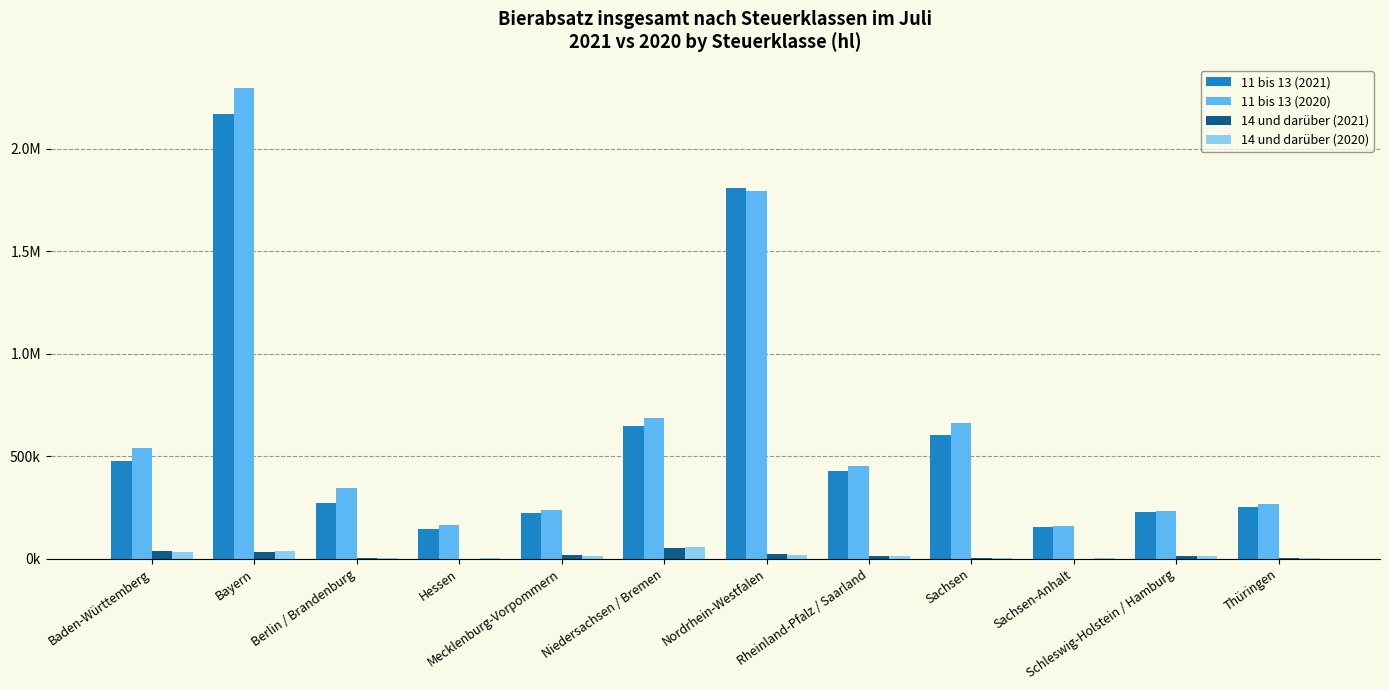

What is the label of the 11th bar from the right?

Bayern